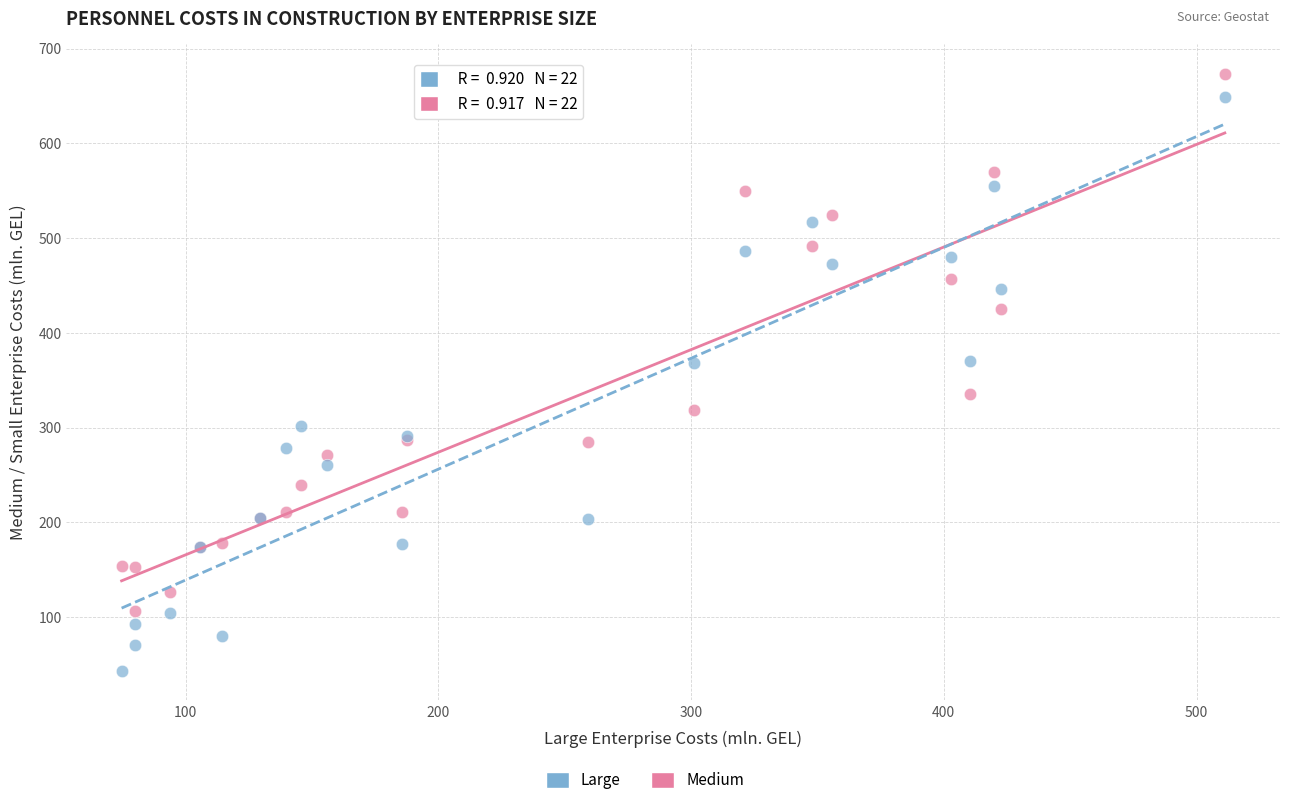

In the Large series, what Y value is closest to 345?

368.3